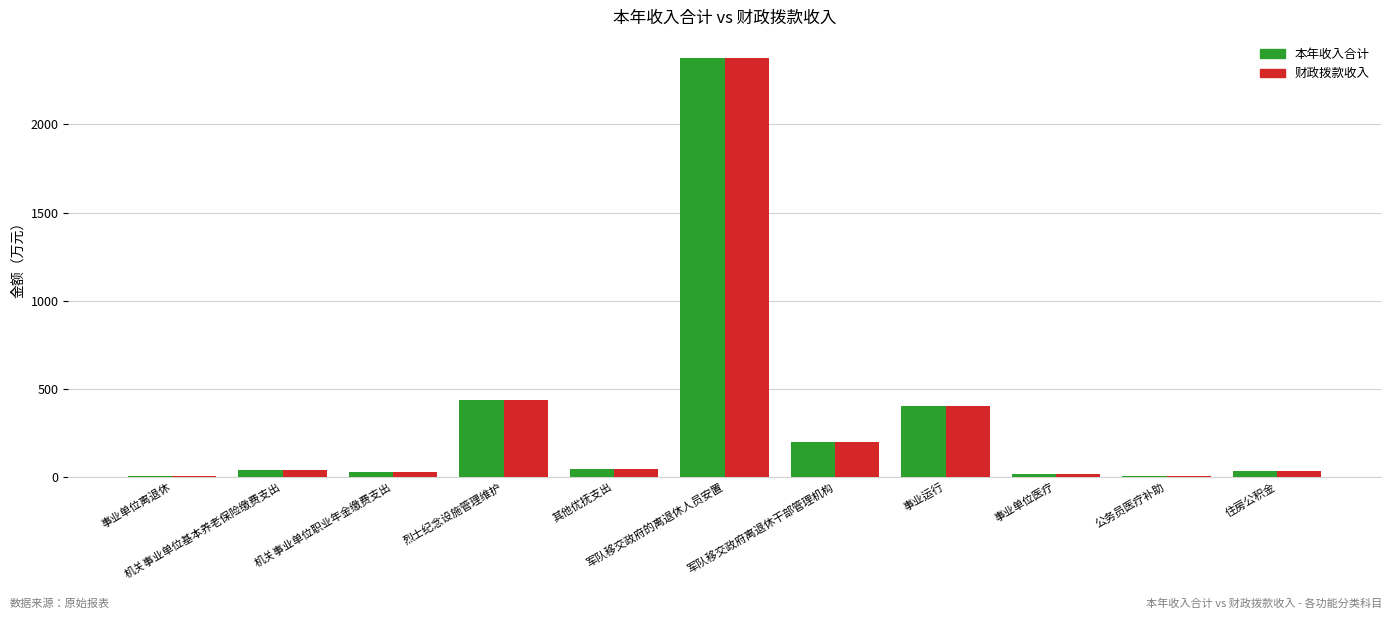

How many groups of bars are there?

11